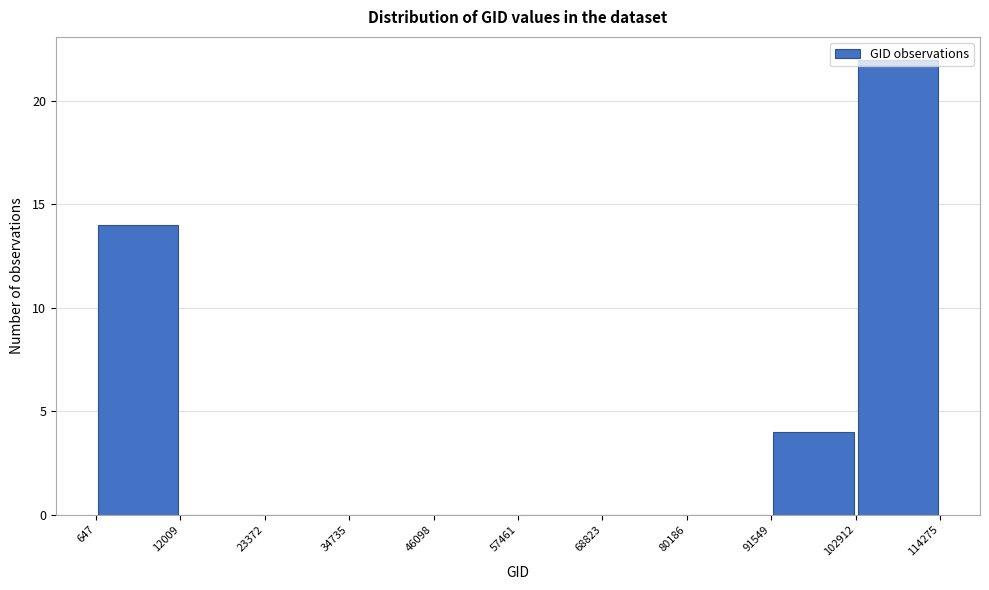

Which range on the x-axis has the tallest bar?

102912 to 114275